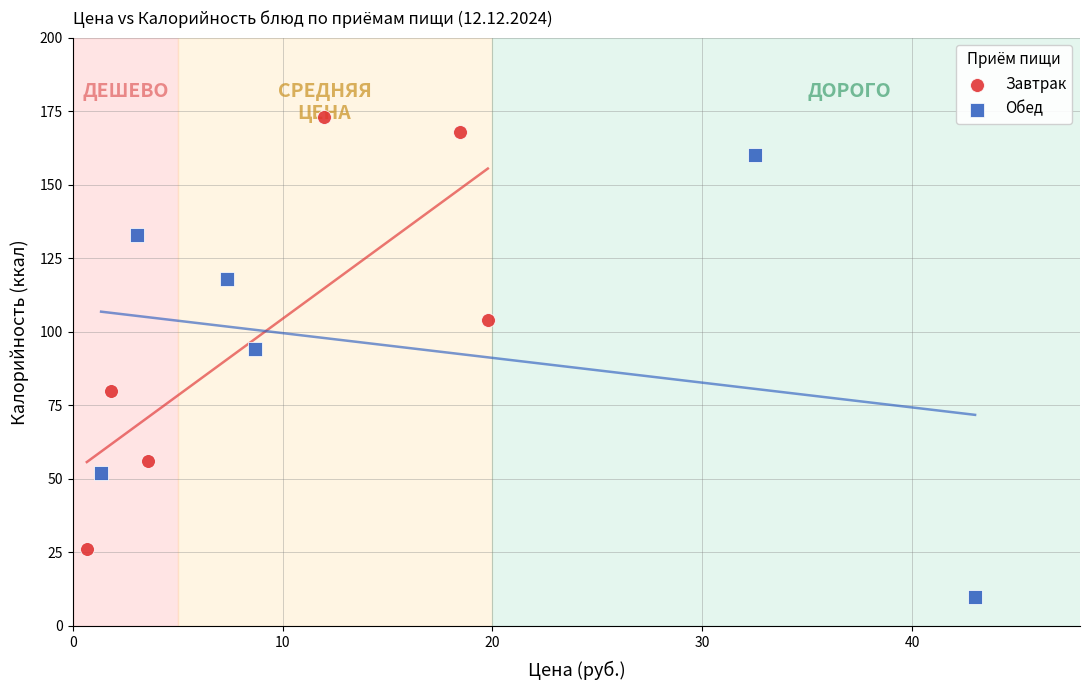

Which series reaches the maximum Y coordinate?

Завтрак